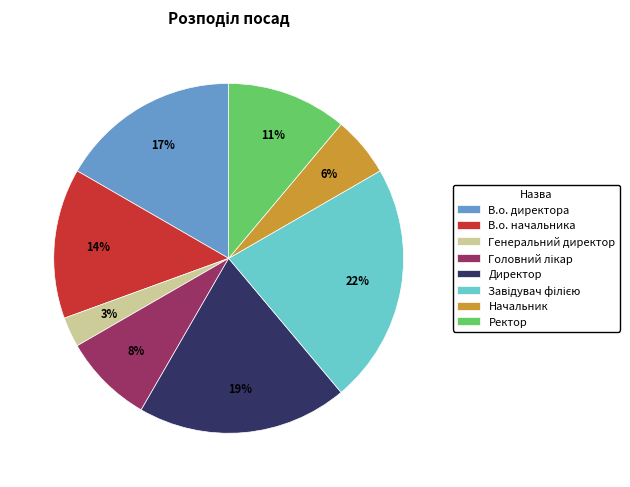

Count the number of slices in the pie.

8